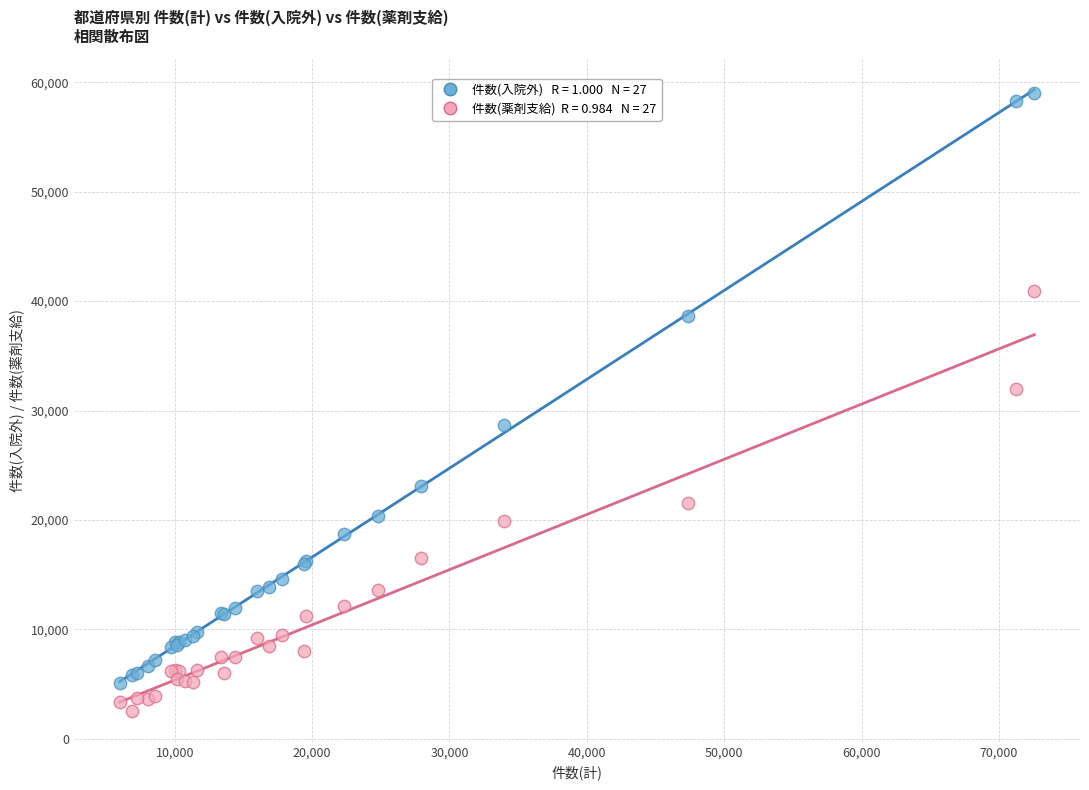

Across all series, what Y value is closest to 30794?

32008